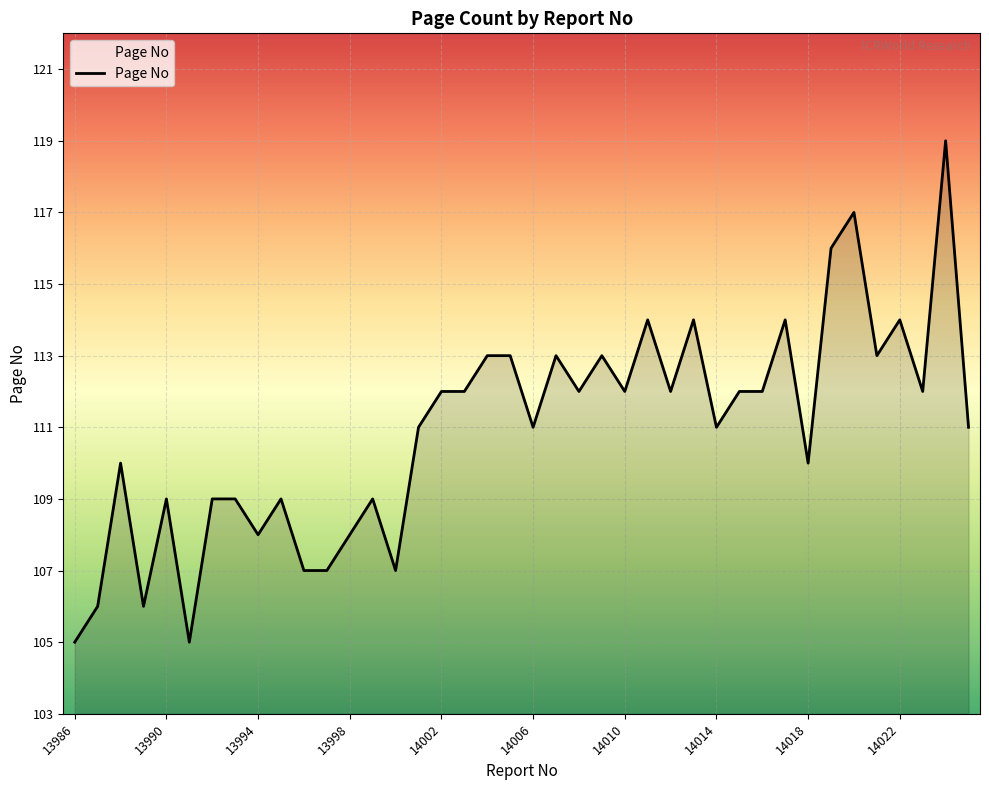

What is the greatest value displayed?

119